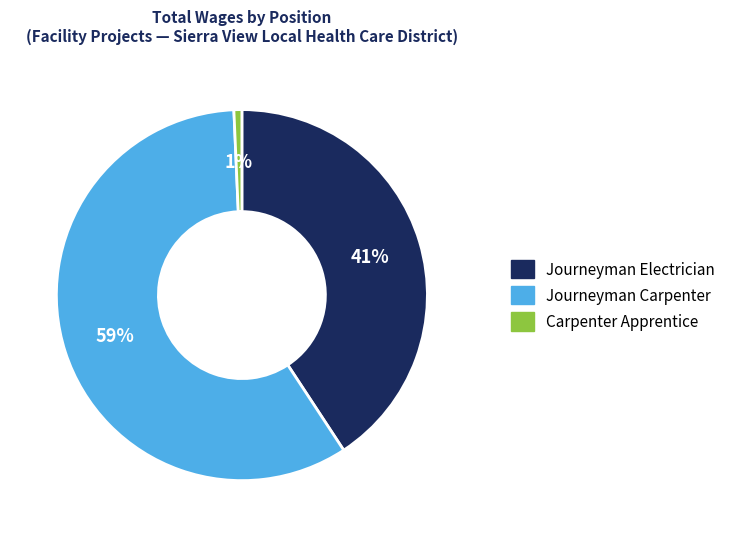

True or false: Journeyman Electrician accounts for 41% of the total.

True